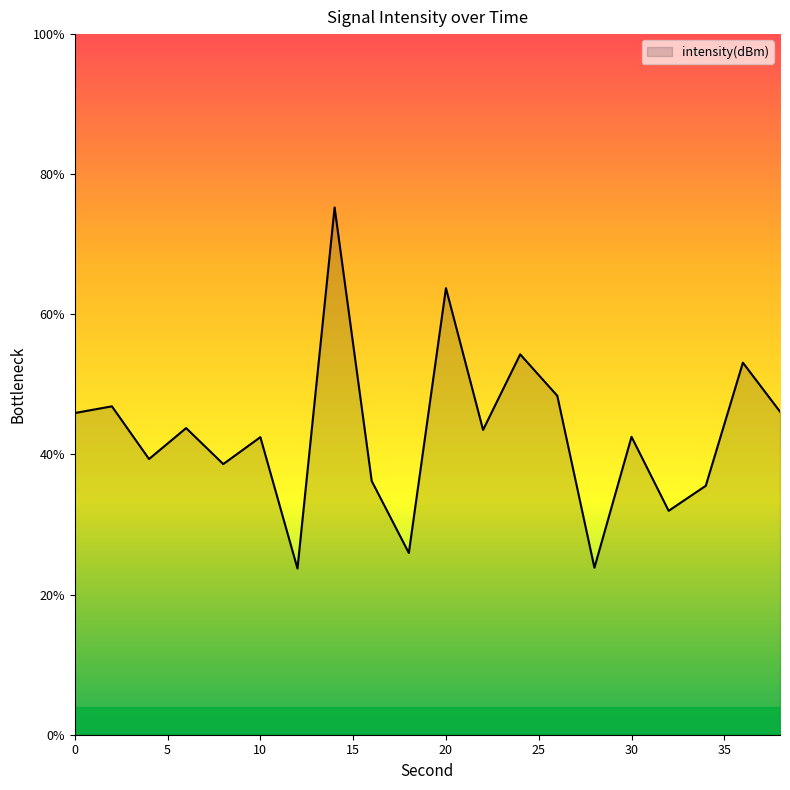

What is the difference between the maximum and minimum values?

51.5